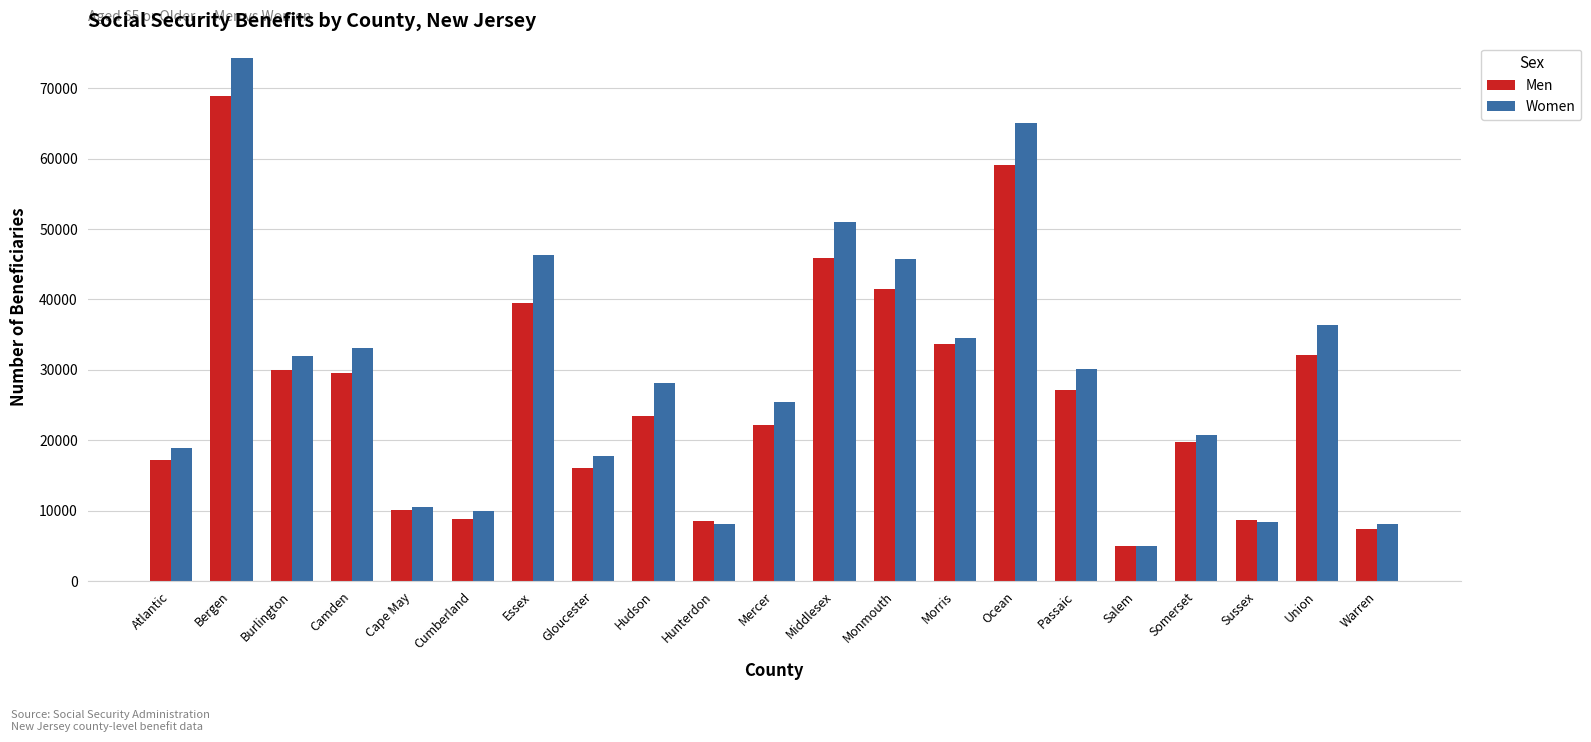

What position from the left is Passaic?

16